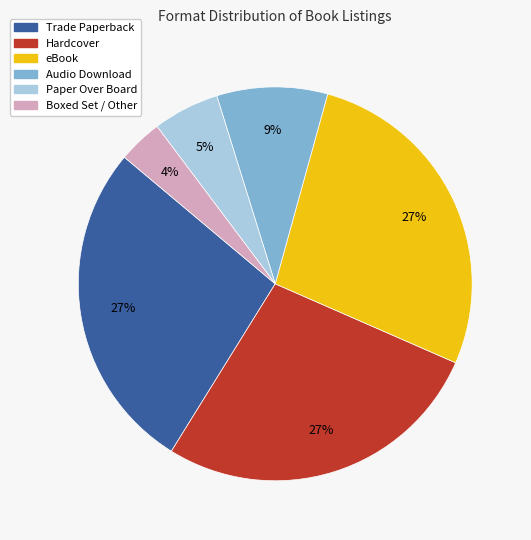

How many segments does this pie chart have?

6